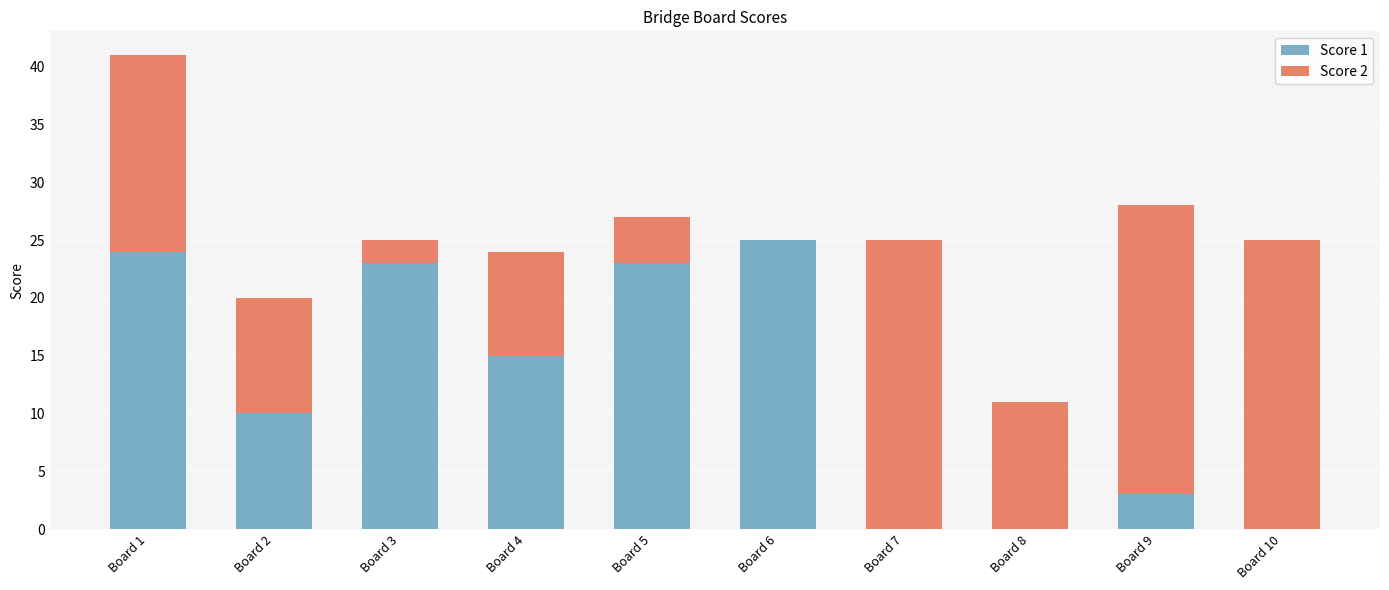

At which category is the sum across all series the highest?

Board 1